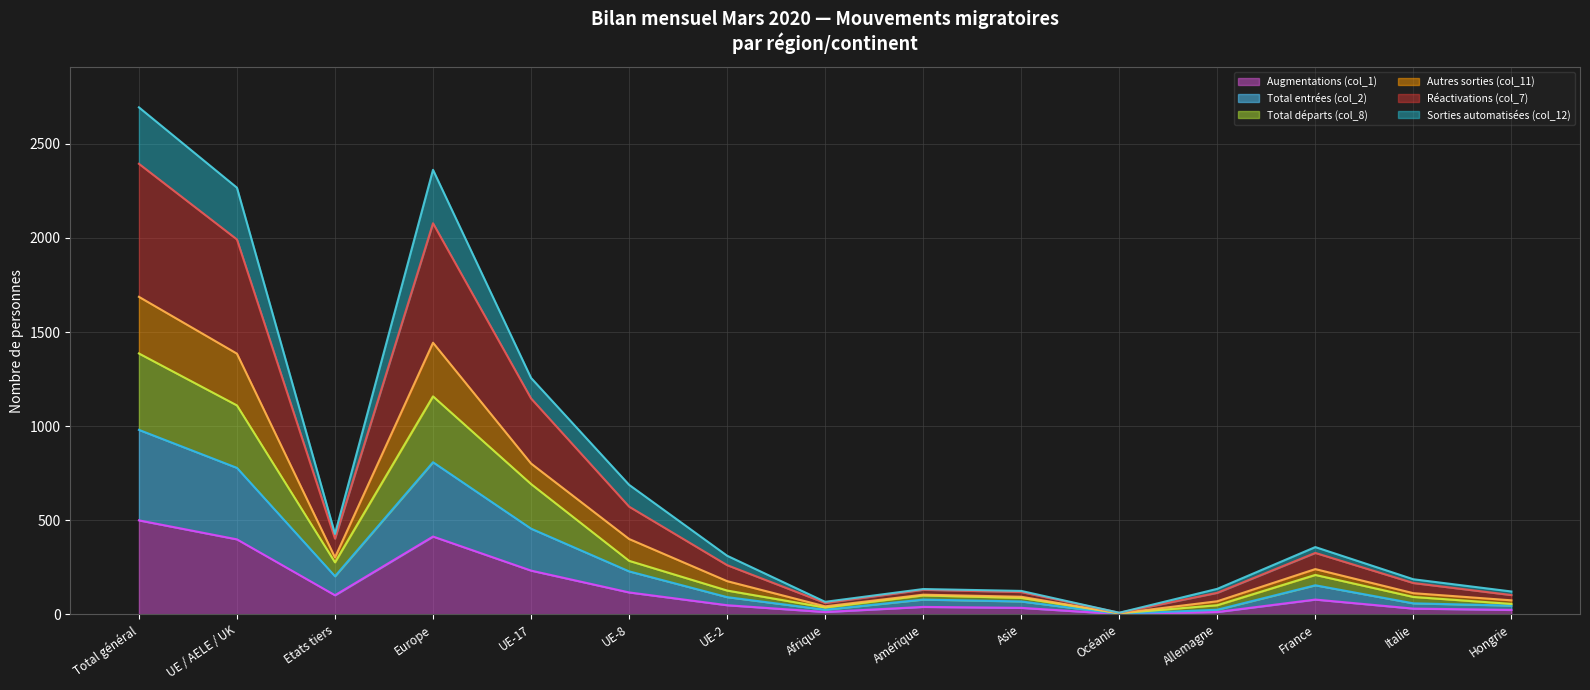

The value of Augmentations (col_1) at UE-17 is 72. True or false?

False